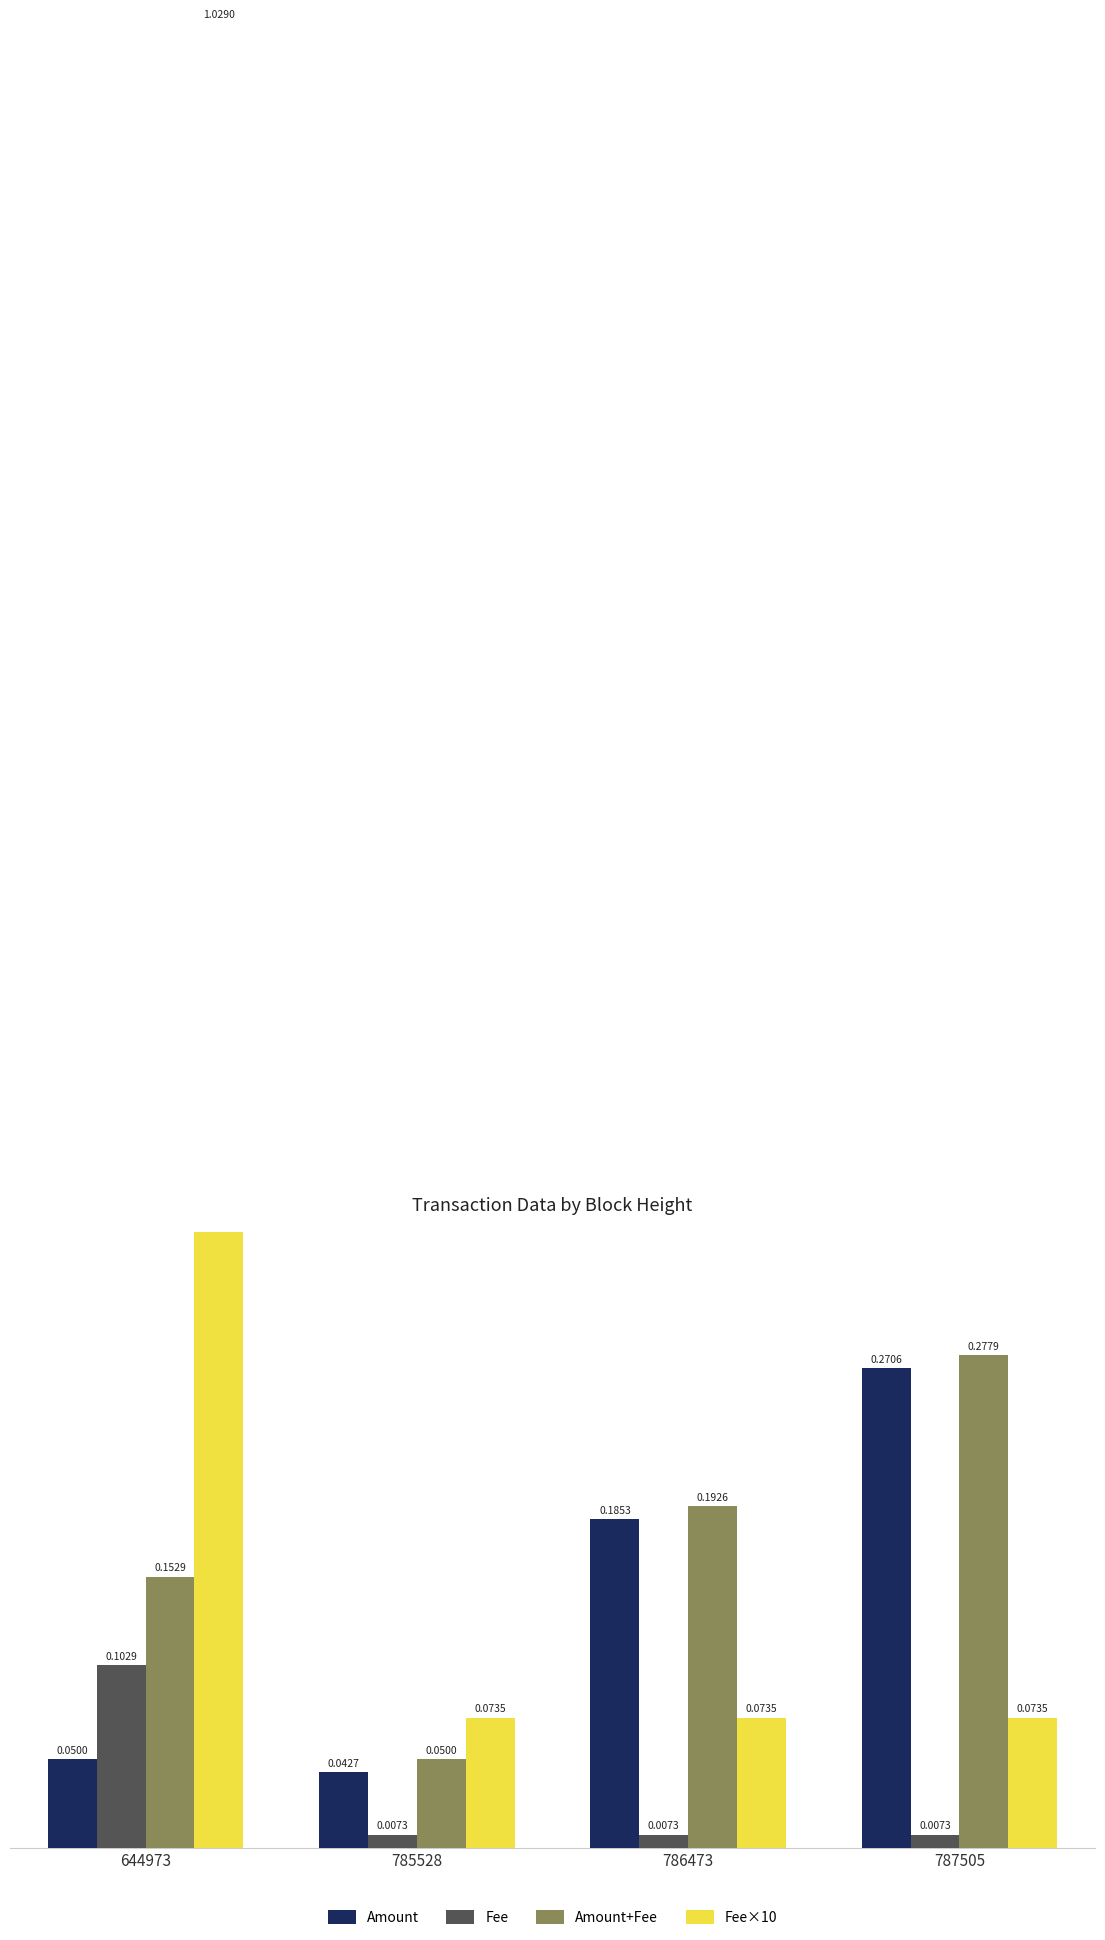

Which series has the largest total across all categories?

Fee×10